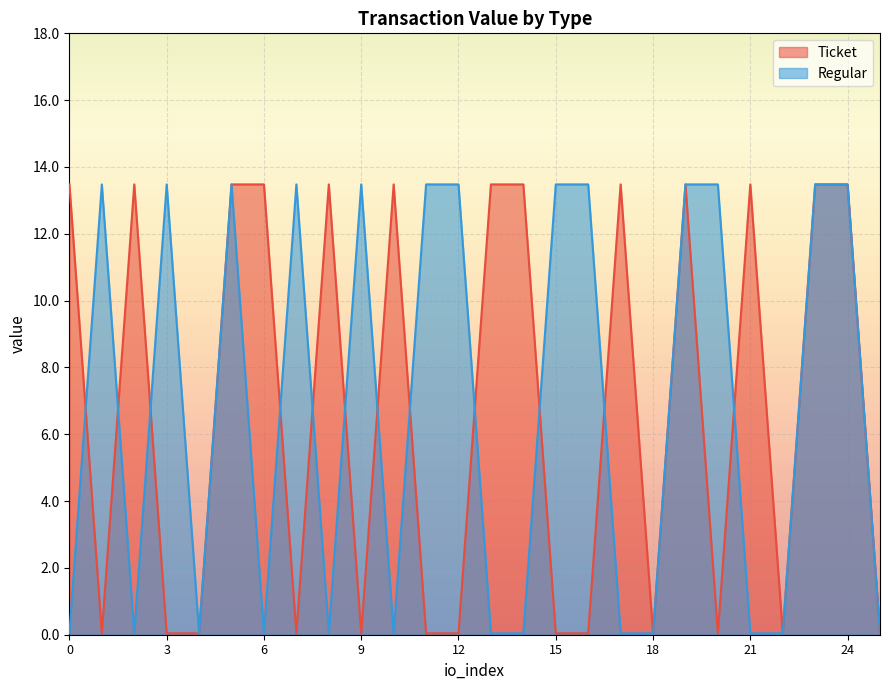

How many lines are shown in the chart?

2